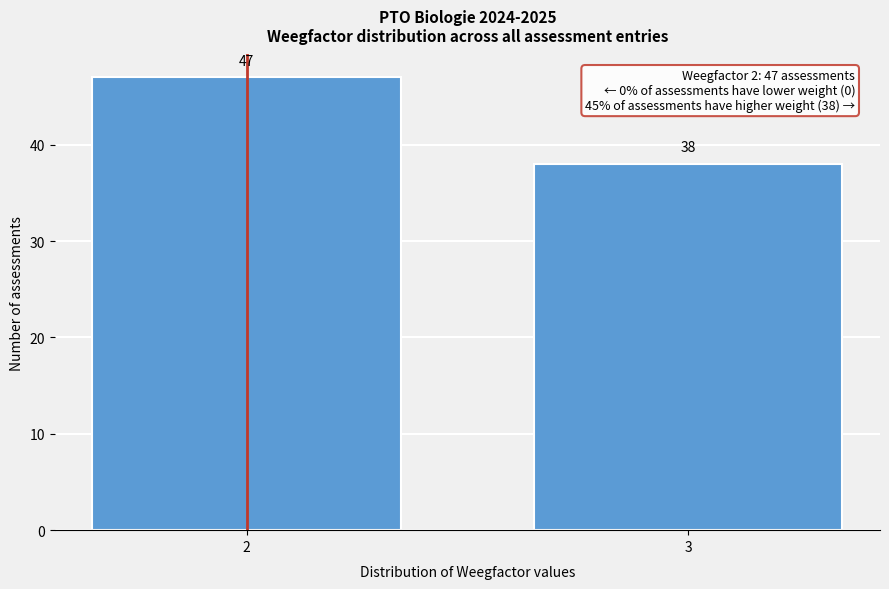

Reading left to right, transcribe all the data shown in this chart.

47	38